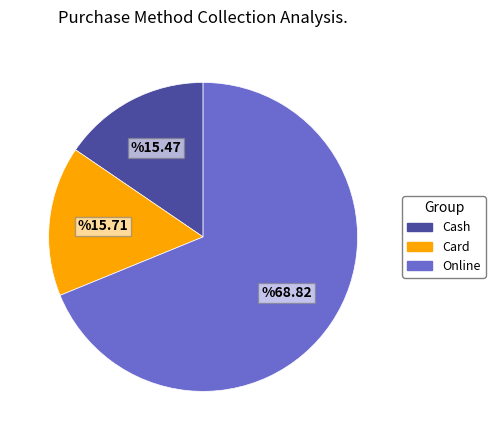

What is the ratio of the value at Online to the value at Cash?

4.4